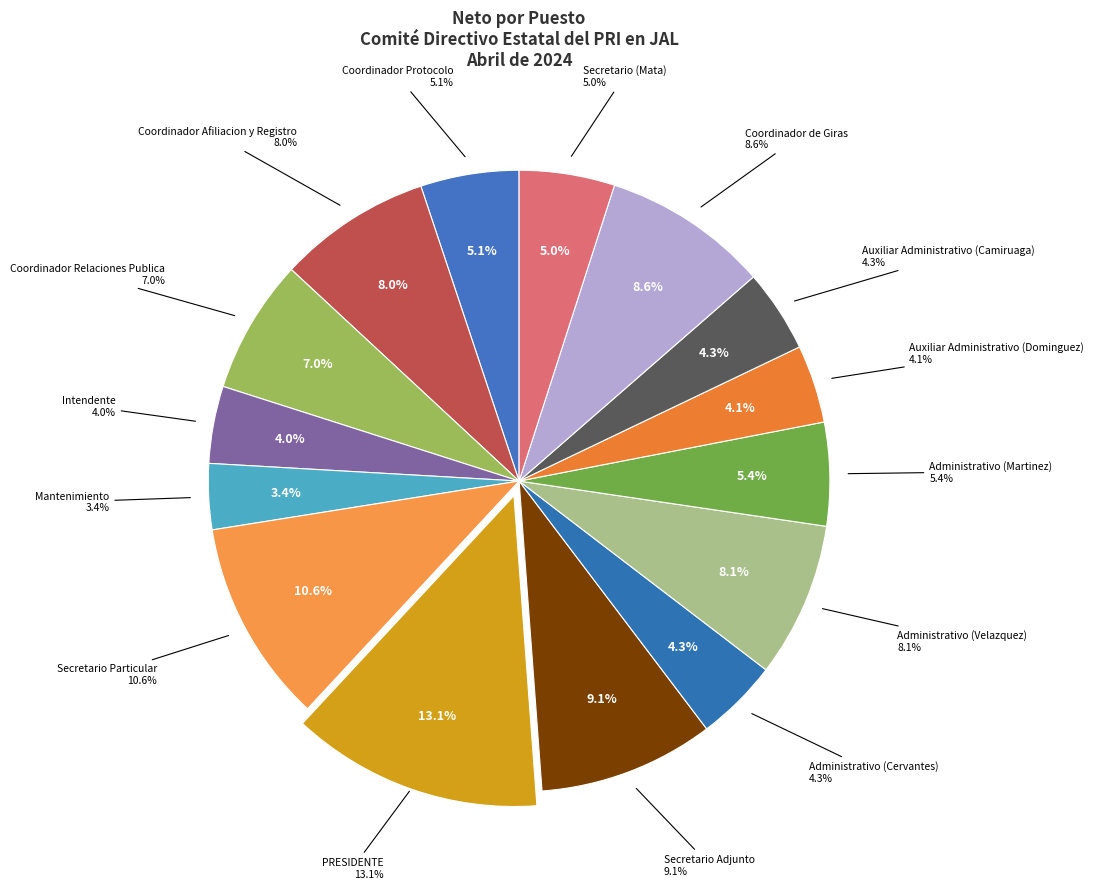

Rank the categories by value from lowest to highest.

Mantenimiento, Intendente, Auxiliar Administrativo (Dominguez), Administrativo (Cervantes), Auxiliar Administrativo (Camiruaga), Secretario (Mata), Coordinador Protocolo, Administrativo (Martinez), Coordinador Relaciones Publica, Coordinador Afiliacion y Registro, Administrativo (Velazquez), Coordinador de Giras, Secretario Adjunto, Secretario Particular, PRESIDENTE